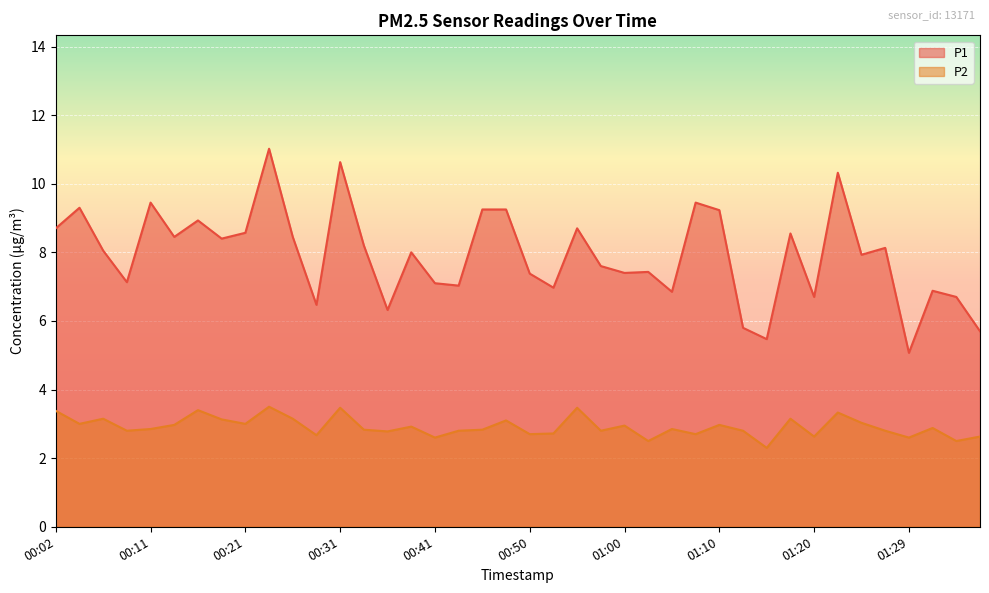

At 00:04, list the series in order from smallest to largest.

P2, P1